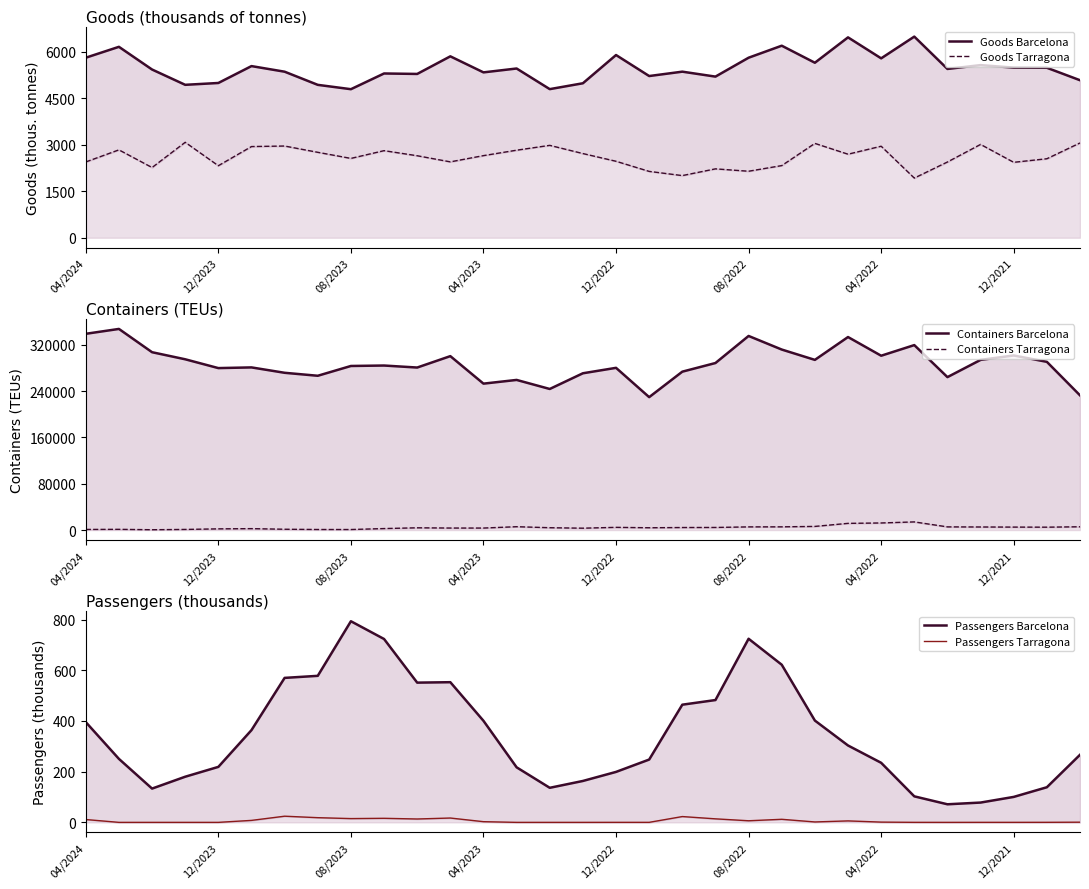

True or false: Goods Tarragona has more than 2 points higher than both neighbors.

True